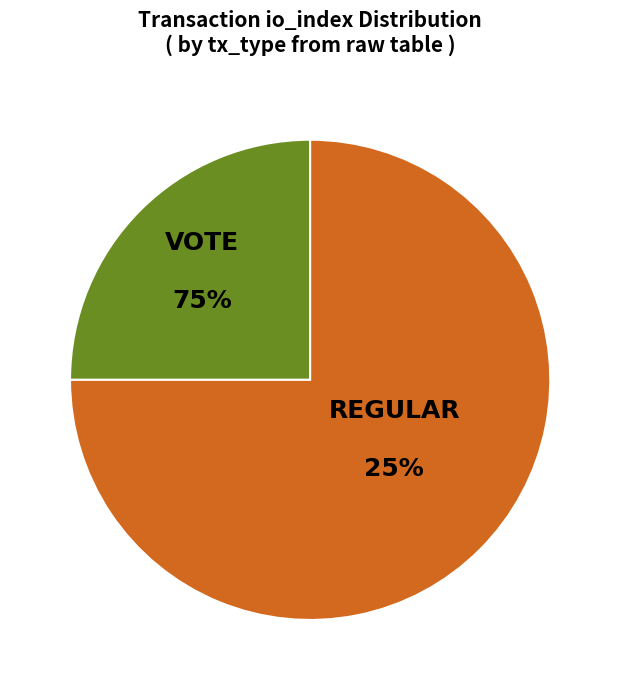

How many segments does this pie chart have?

2